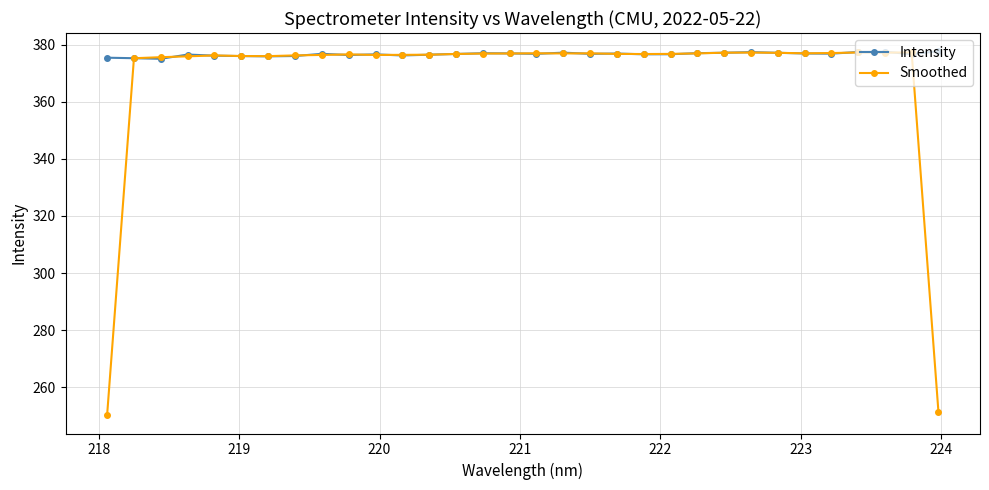

At how many categories does at least one series exceed 356?

32